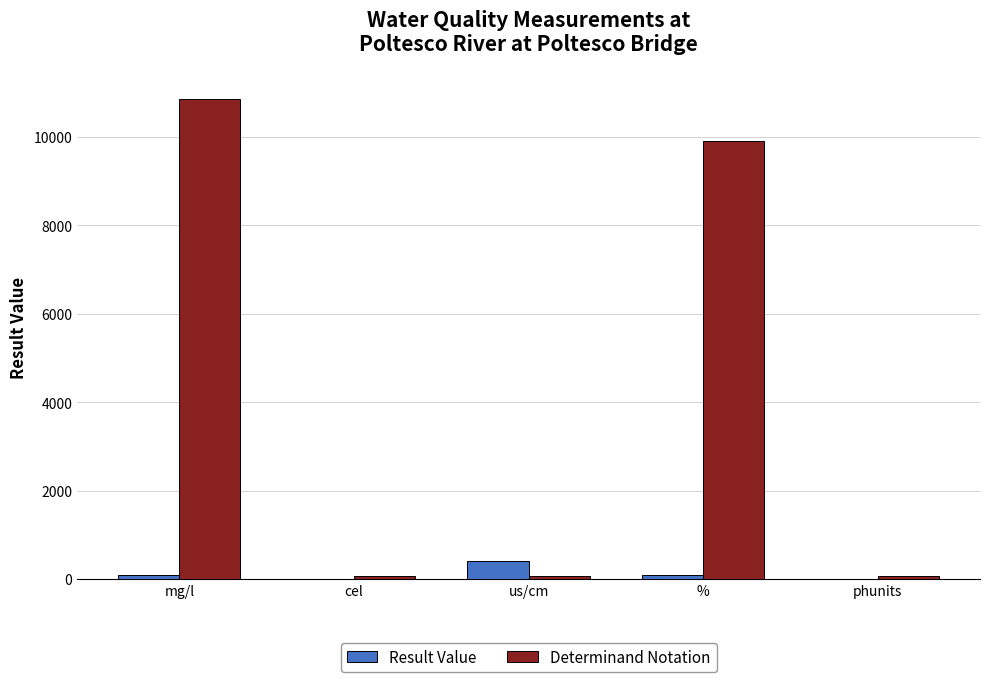

What is the sum of all Result Value values?

606.4